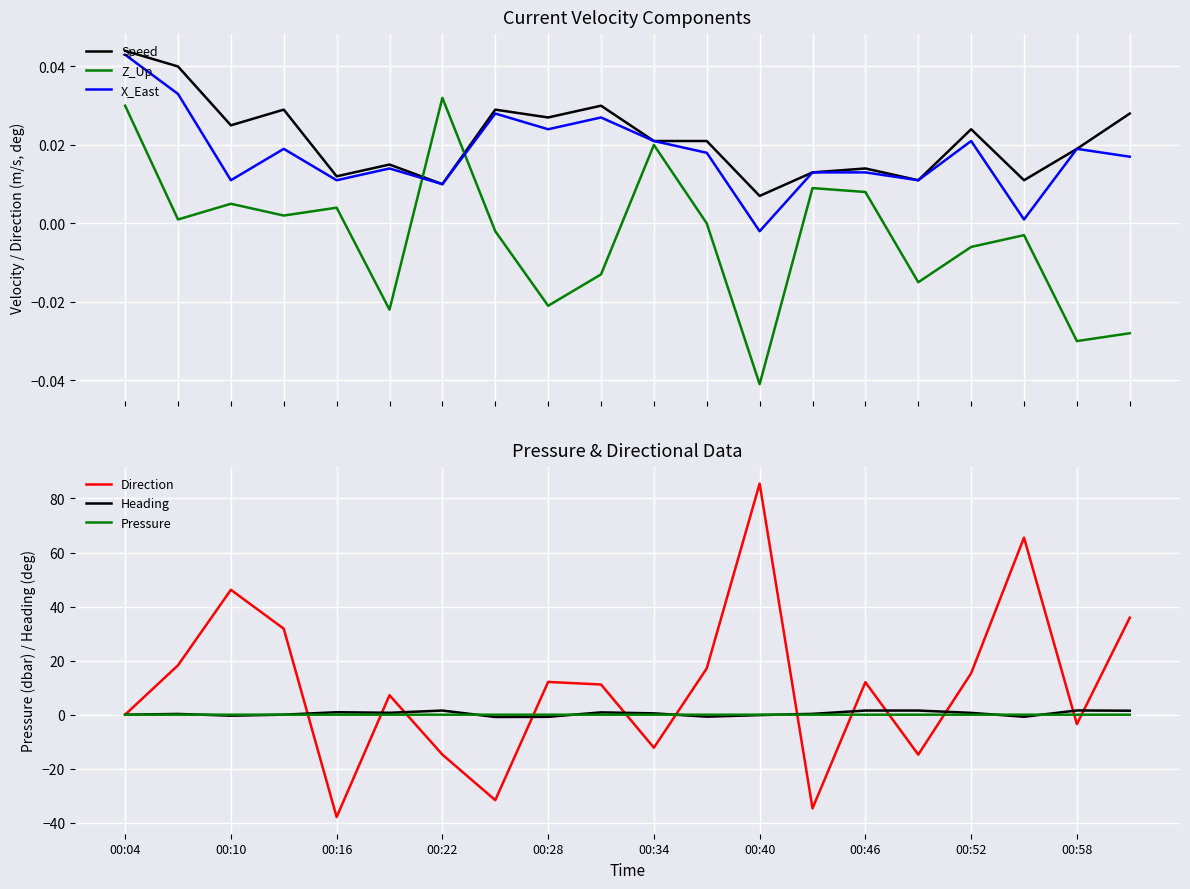

Reading right to left, list all the values displayed in this chart.

Speed: 0.0	0.0	0.0	0.0	0.0	0.0	0.0	0.0	0.0	0.0	0.0	0.0	0.0	0.0	0.0	0.0	0.0	0.0	0.0	0.0
Z_Up: -0.0	-0.0	-0.0	-0.0	-0.0	0.0	0.0	-0.0	0.0	0.0	-0.0	-0.0	-0.0	0.0	-0.0	0.0	0.0	0.0	0.0	0.0
X_East: 0.0	0.0	0.0	0.0	0.0	0.0	0.0	-0.0	0.0	0.0	0.0	0.0	0.0	0.0	0.0	0.0	0.0	0.0	0.0	0.0
Direction: 35.9	-3.5	65.5	15.3	-14.8	12.0	-34.7	85.5	17.1	-12.2	11.2	12.1	-31.6	-14.8	7.2	-37.9	31.8	46.2	18.3	0.0
Heading: 1.5	1.6	-0.8	0.7	1.5	1.5	0.3	-0.2	-0.7	0.5	0.9	-0.8	-0.9	1.5	0.7	0.9	0.0	-0.4	0.3	0.0
Pressure: -0.0	-0.0	-0.0	-0.0	-0.0	-0.0	-0.0	-0.0	-0.0	-0.0	-0.0	-0.0	-0.0	0.0	-0.0	-0.0	-0.0	-0.0	0.0	0.0